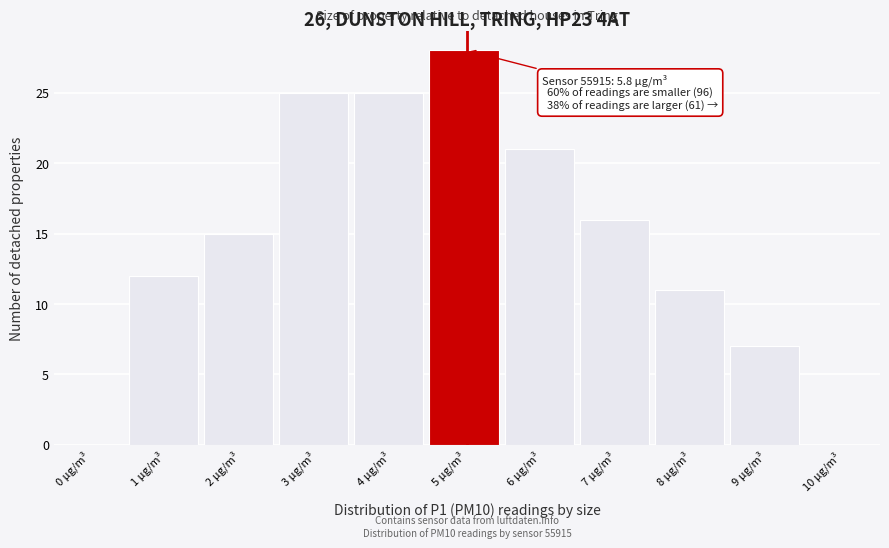

Reading right to left, transcribe all the data shown in this chart.

10 μg/m³=0	9 μg/m³=7	8 μg/m³=11	7 μg/m³=16	6 μg/m³=21	5 μg/m³=28	4 μg/m³=25	3 μg/m³=25	2 μg/m³=15	1 μg/m³=12	0 μg/m³=0